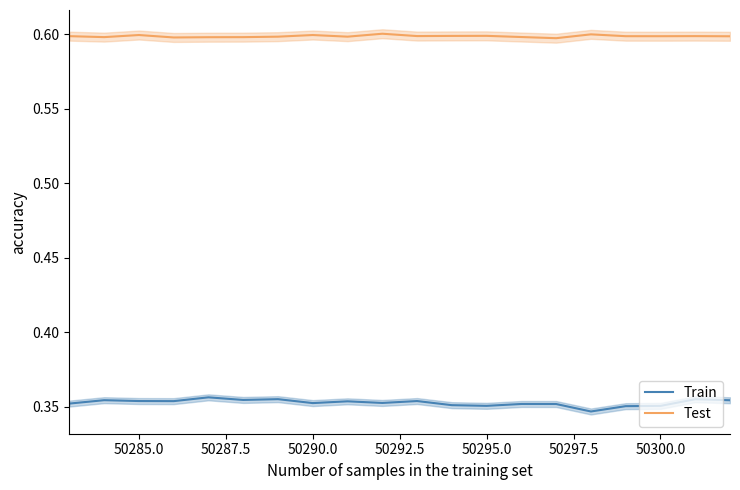

What is the minimum value for Test?

0.6